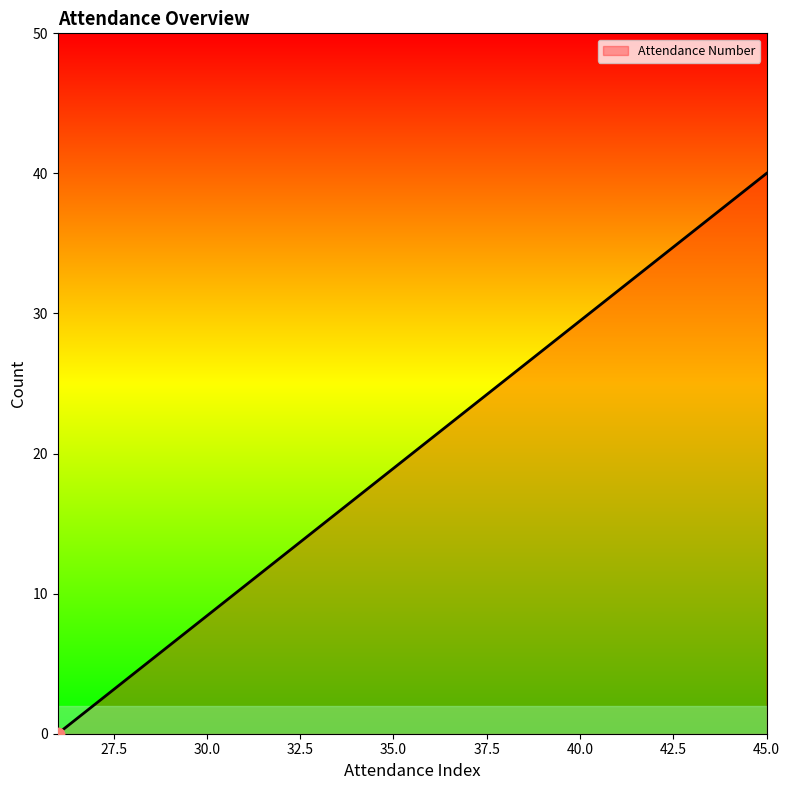

What is the maximum value shown in the chart?

40.0